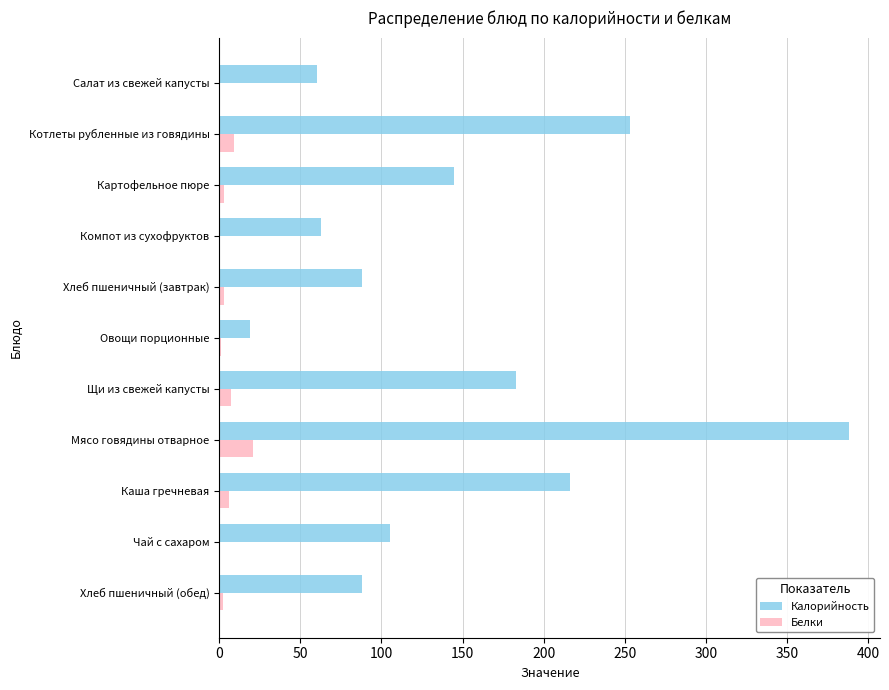

At which category is the sum across all series the highest?

Мясо говядины отварное